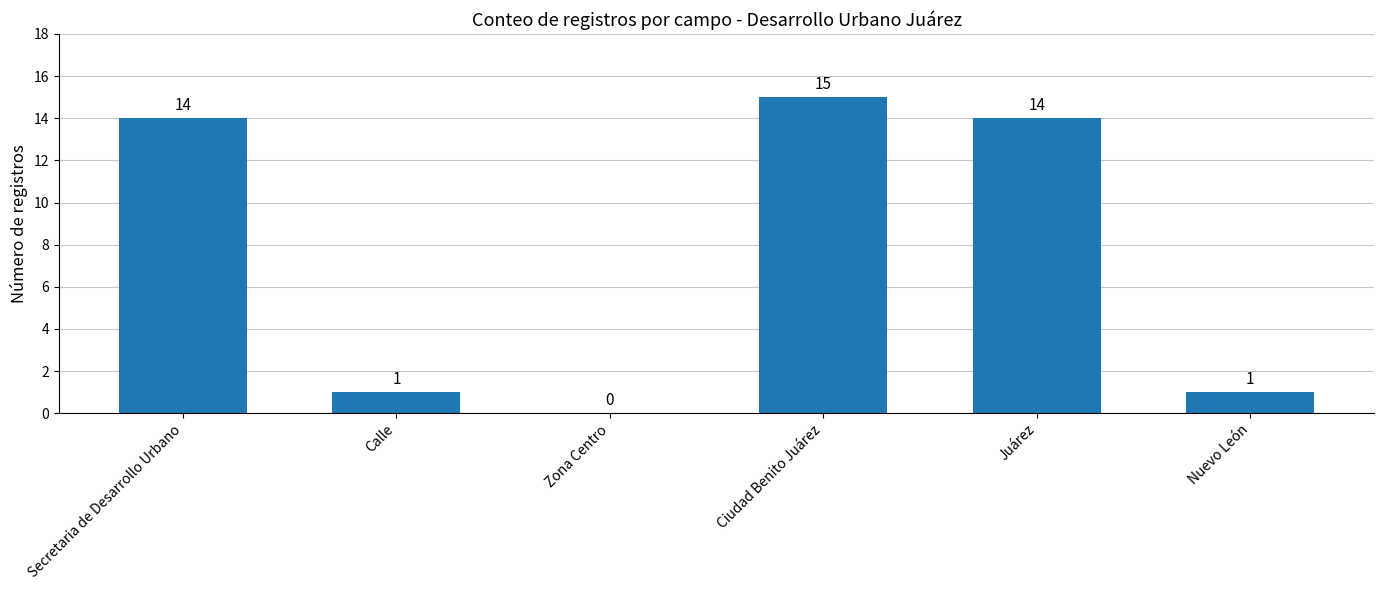

The value at Juárez is 23. True or false?

False